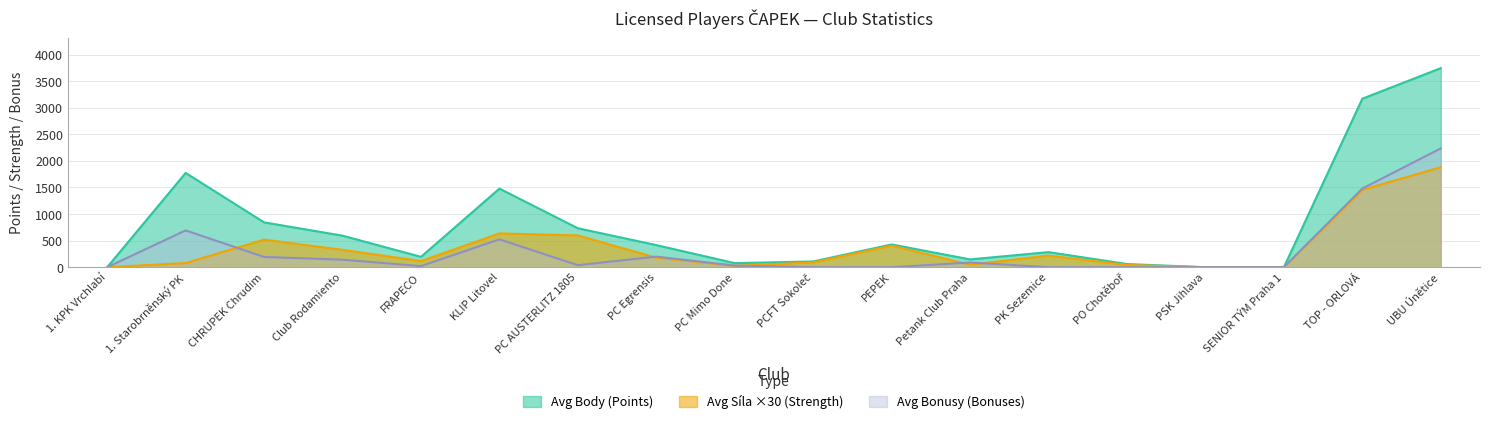

Count the number of data series in this chart.

3